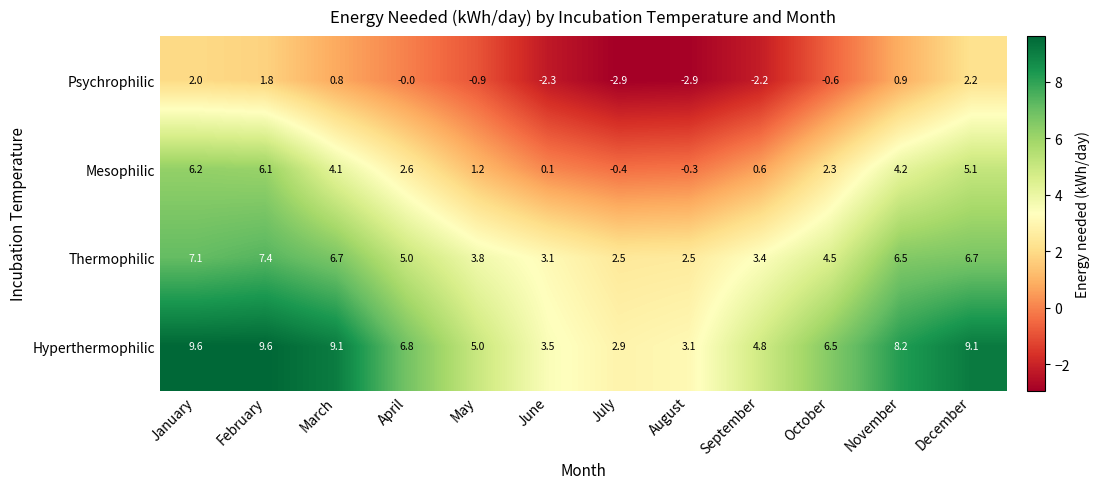

What is the difference between the Psychrophilic values at June and December?

4.5